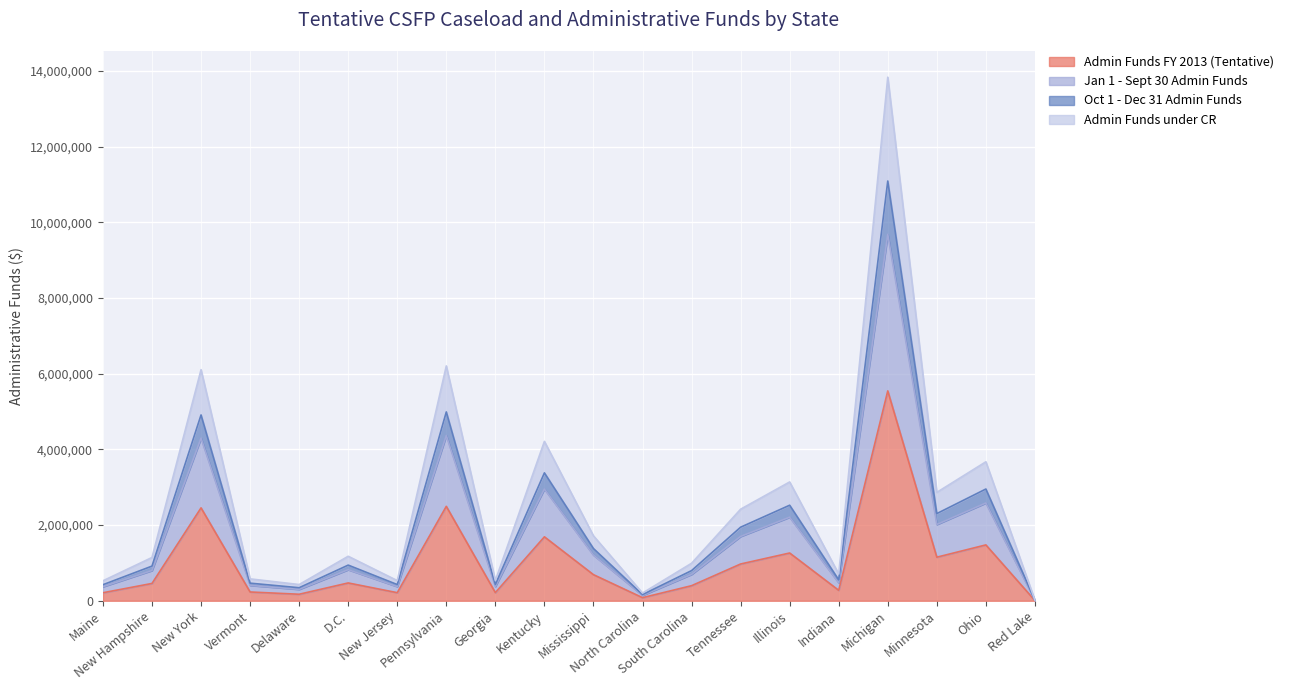

Where is the first local minimum for Admin Funds under CR?

Delaware